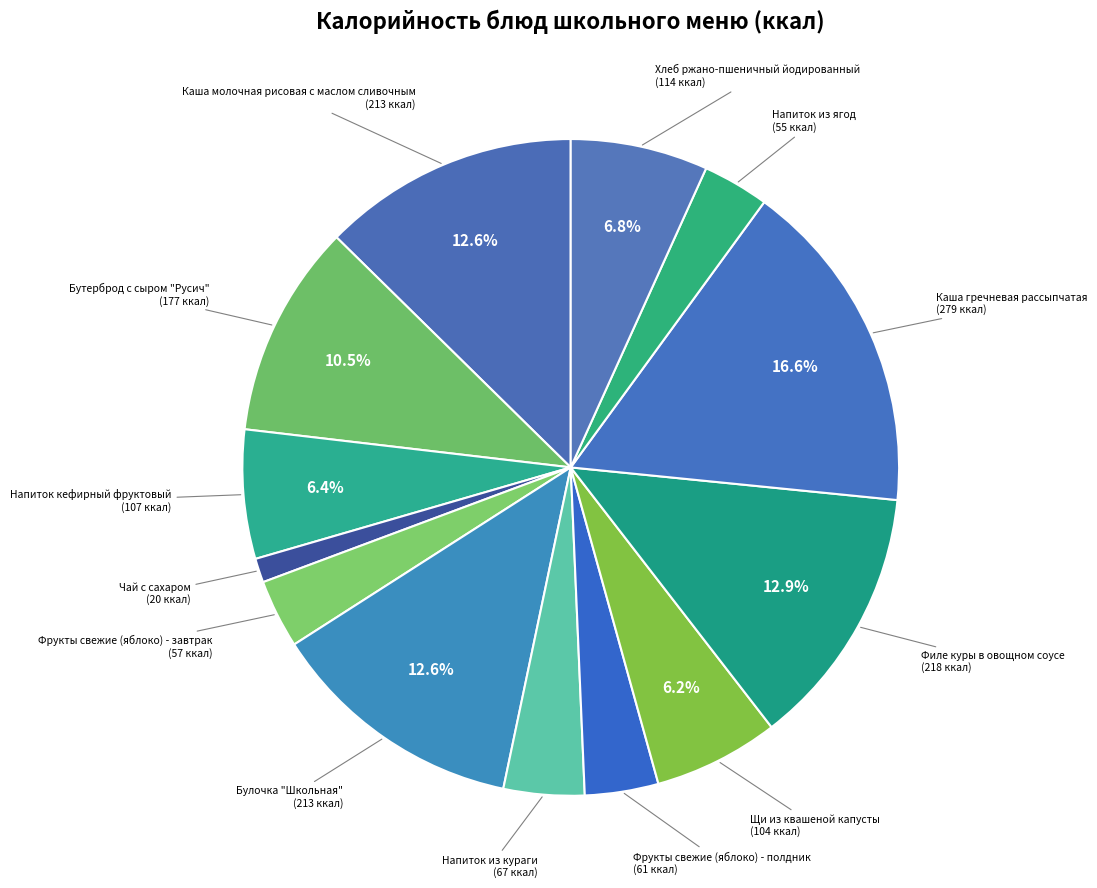

Which category has the smallest portion of the pie?

Чай с сахаром